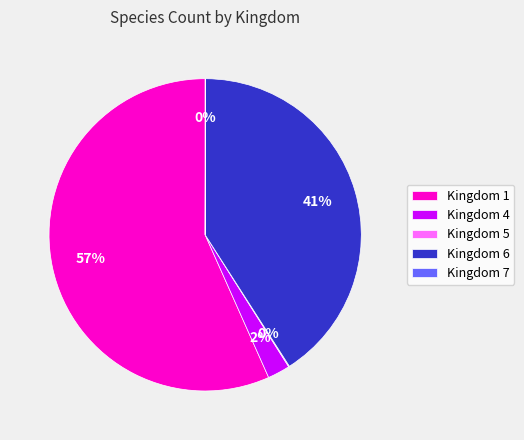

Is there any slice that represents more than half of the pie?

Yes